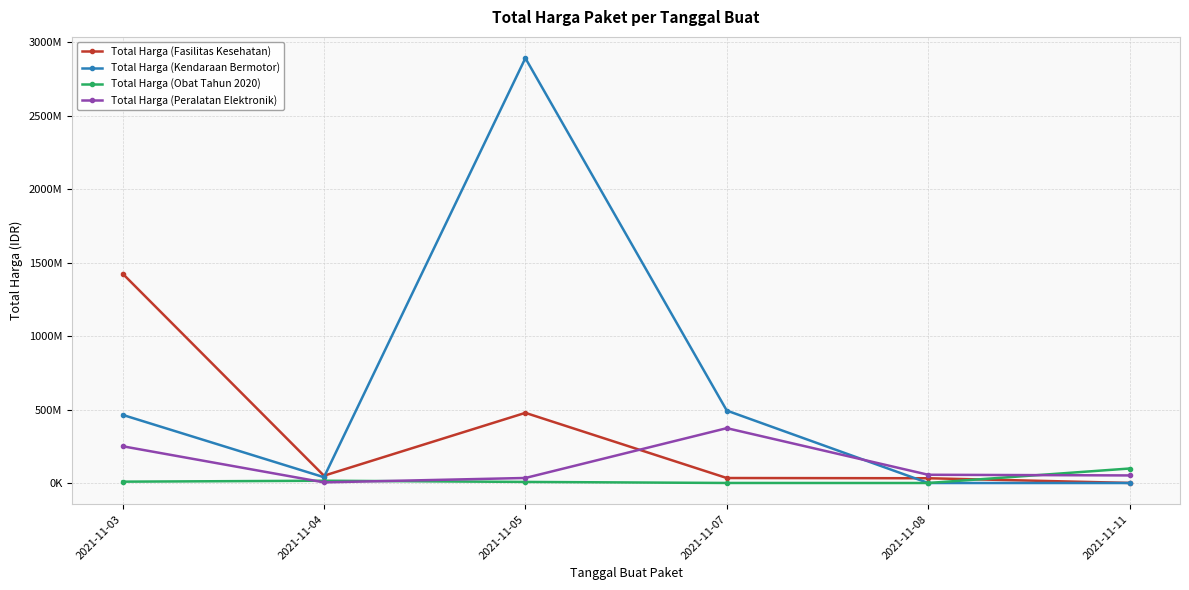

Which series has the largest total across all categories?

Total Harga (Kendaraan Bermotor)